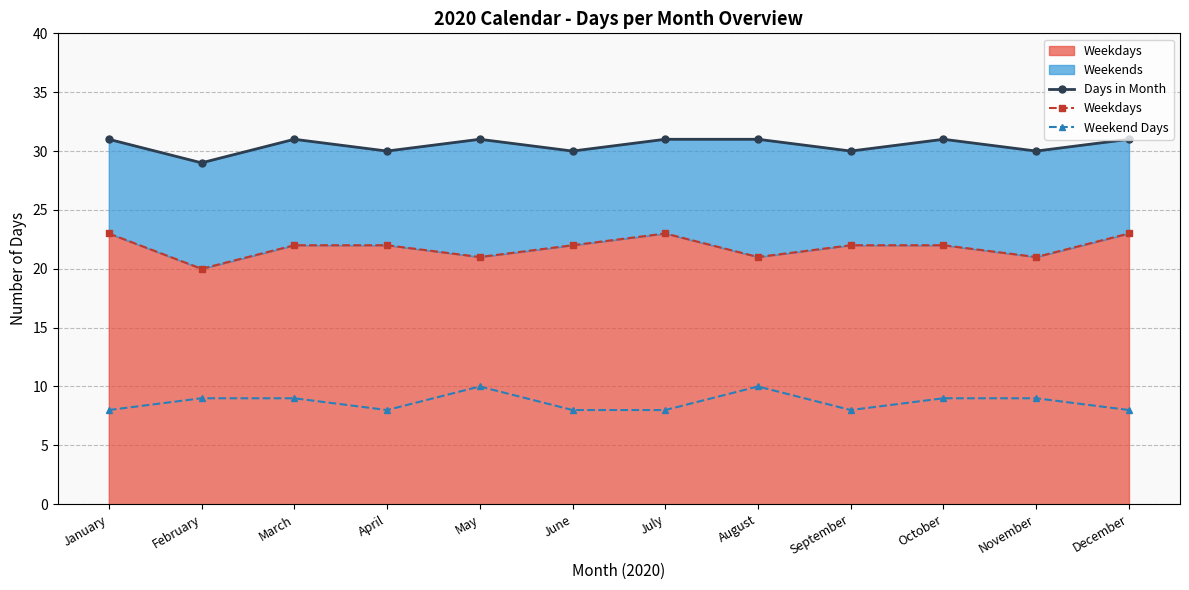

Rank the categories by Days in Month value from highest to lowest.

January, March, May, July, August, October, December, April, June, September, November, February